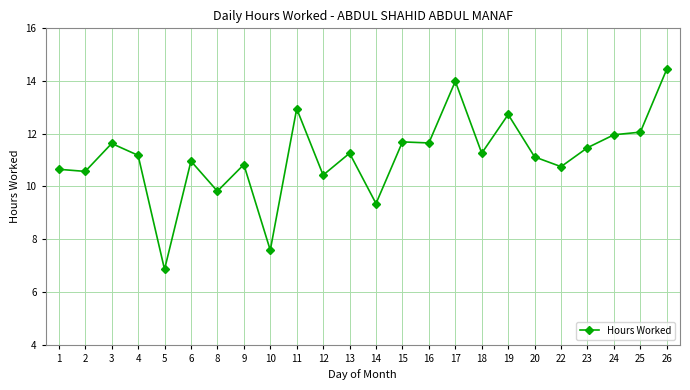

Which label corresponds to the largest value in the chart?

26